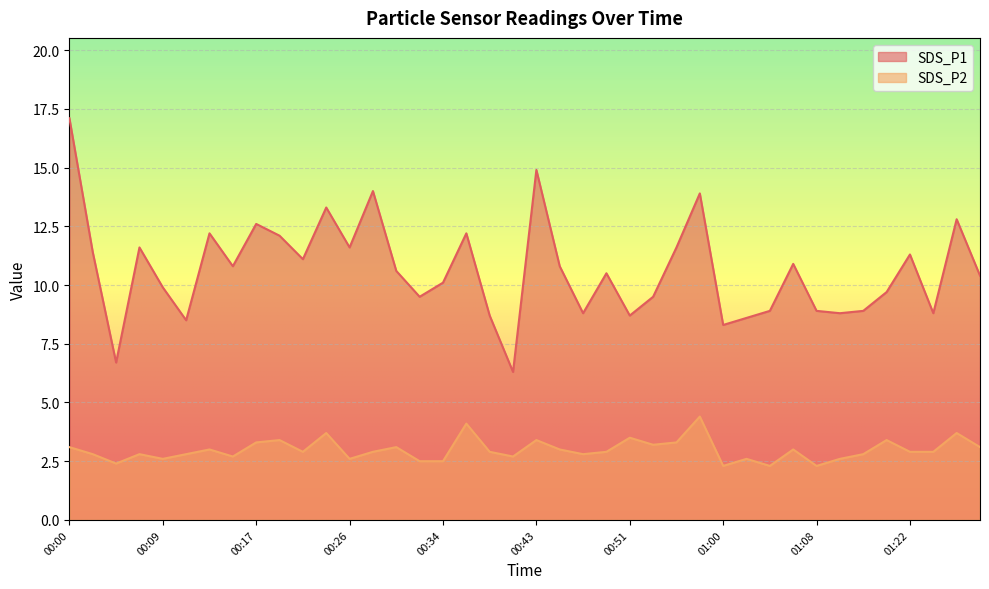

What is the maximum value shown in the chart?

17.1